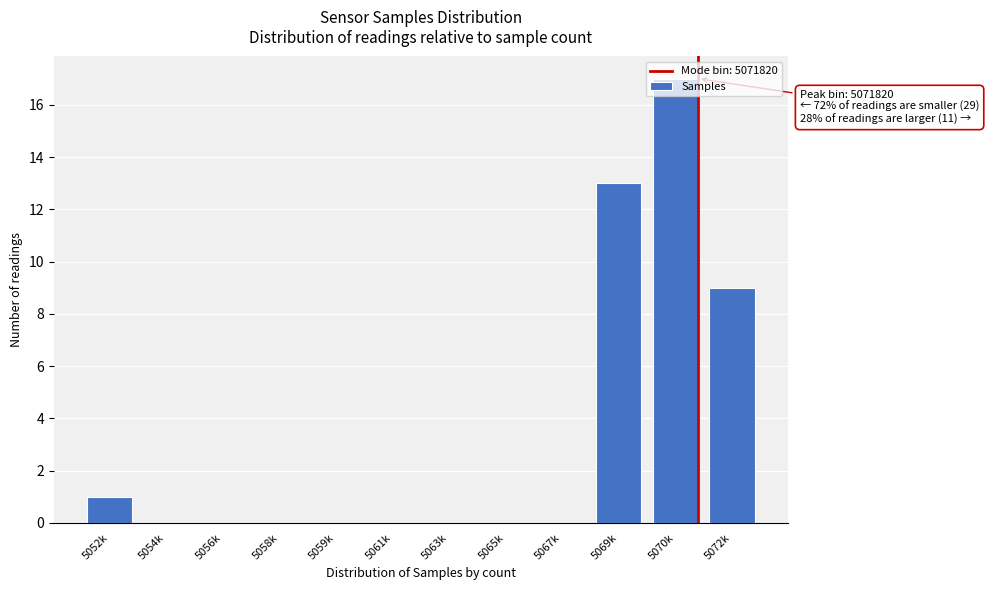

What is the change in value from 5065k to 5069k?

+13